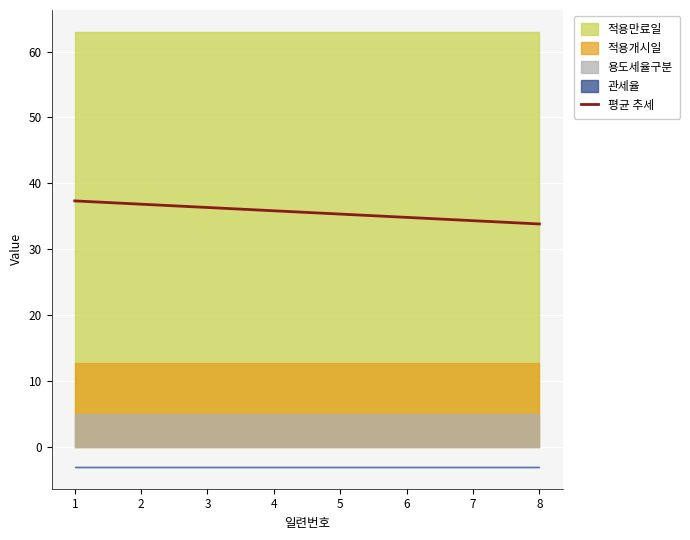

What is the difference between the maximum and minimum values?

3.5